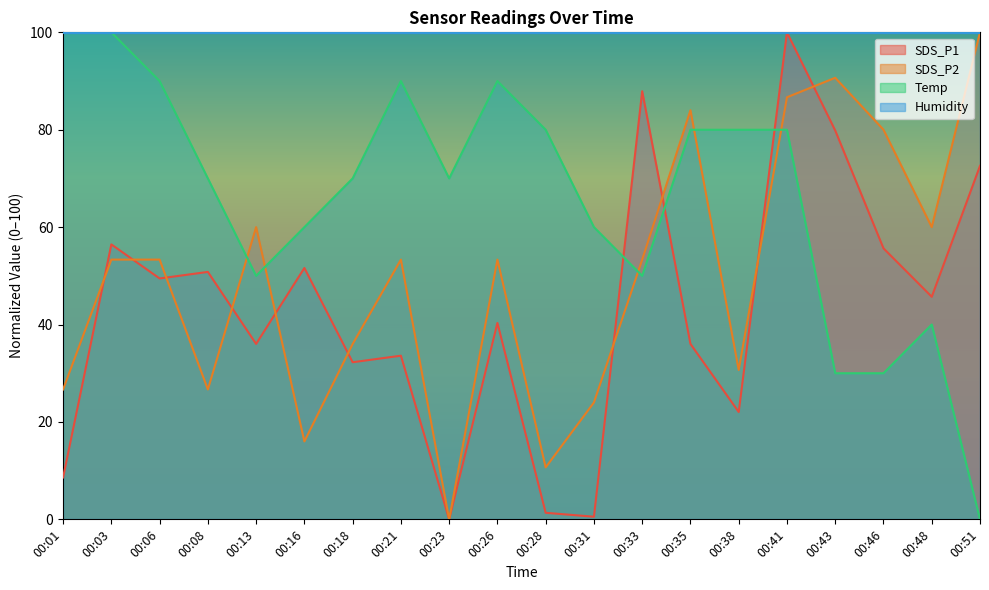

Which series has the largest total across all categories?

Humidity